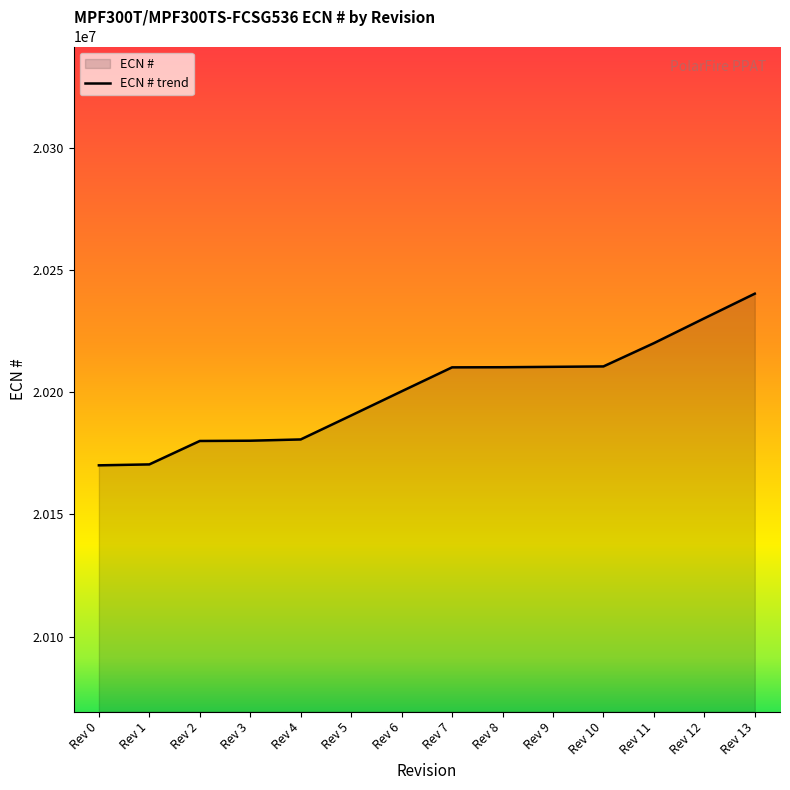

Reading left to right, what are all the values shown in this chart?

Rev 0=20170089	Rev 1=20170470	Rev 2=20180065	Rev 3=20180170	Rev 4=20180688	Rev 5=20190503	Rev 6=20200388	Rev 7=20210205	Rev 8=20210257	Rev 9=20210416	Rev 10=20210588	Rev 11=20220103	Rev 12=20230284	Rev 13=20240365